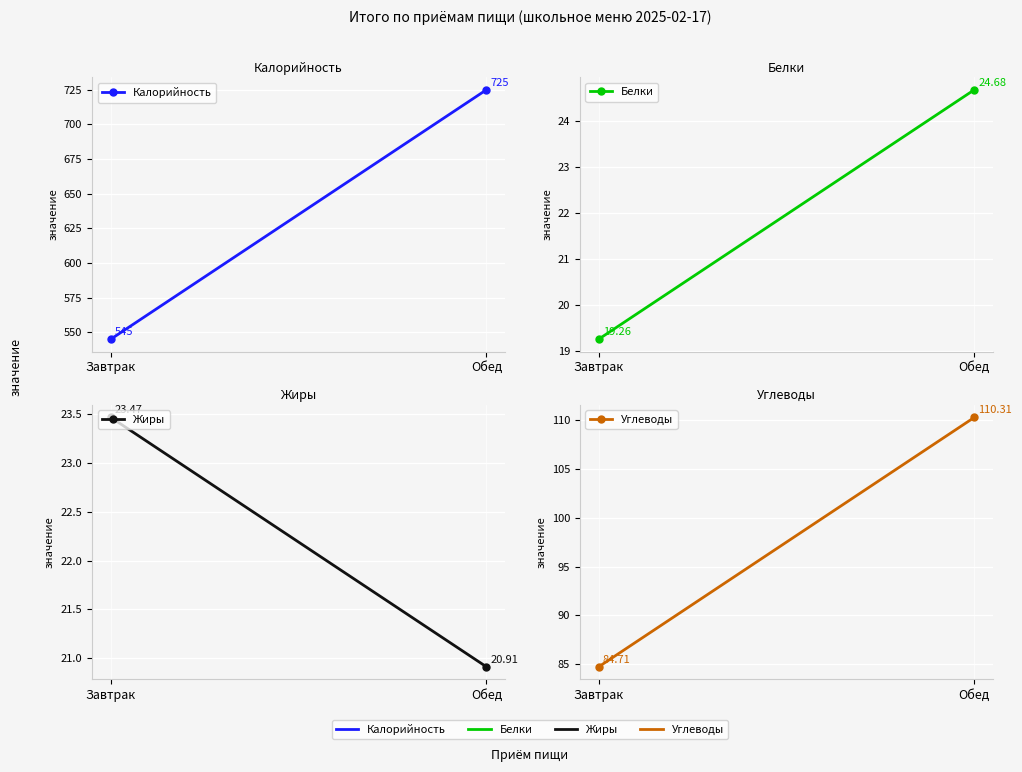

List the series in order of their peak value, lowest first.

Жиры, Белки, Углеводы, Калорийность